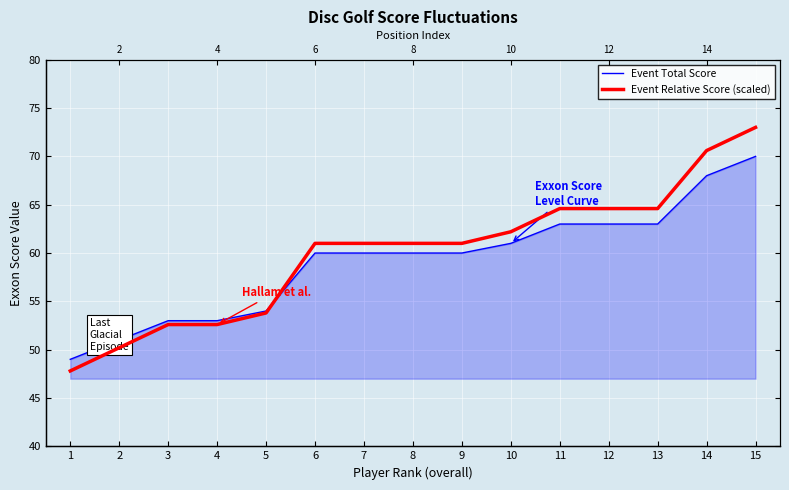

What is the average value of the Event Relative Score (scaled) series?

60.0